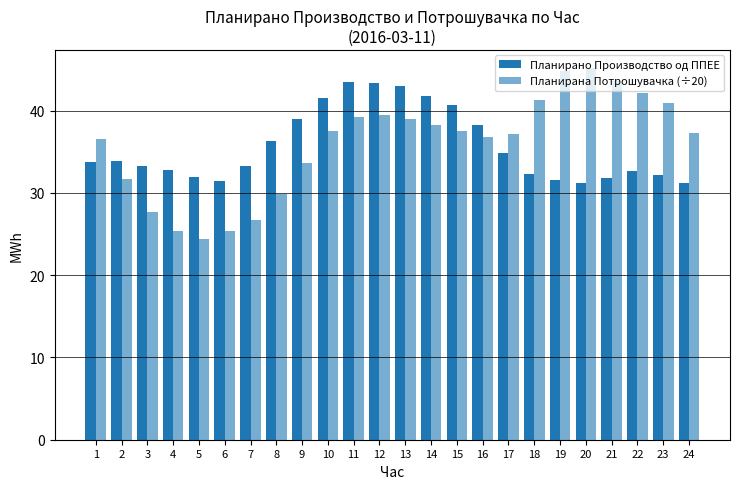

How many categories are shown in the chart?

24